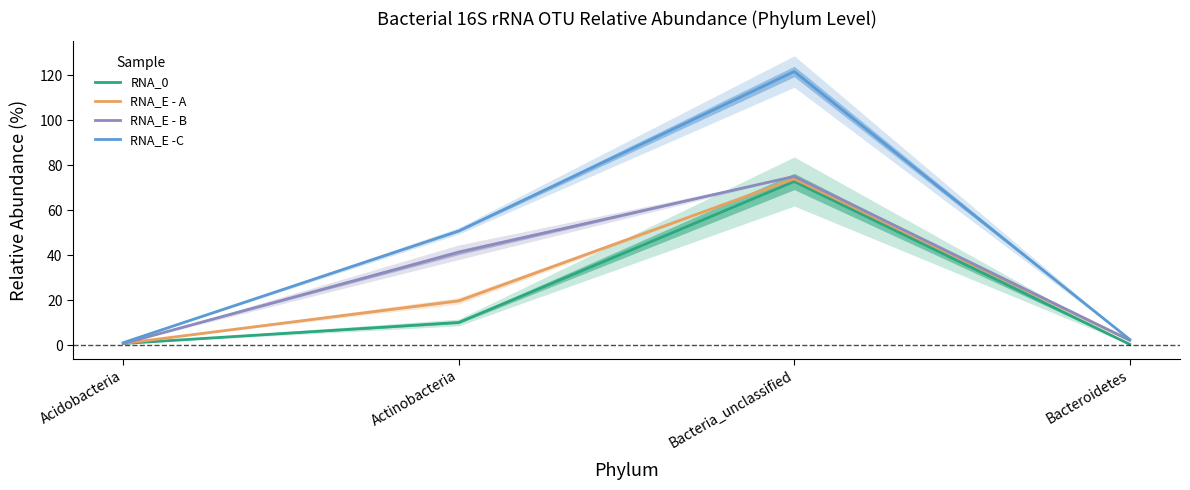

True or false: RNA_E - B has a value of 0.5 at Bacteroidetes.

False